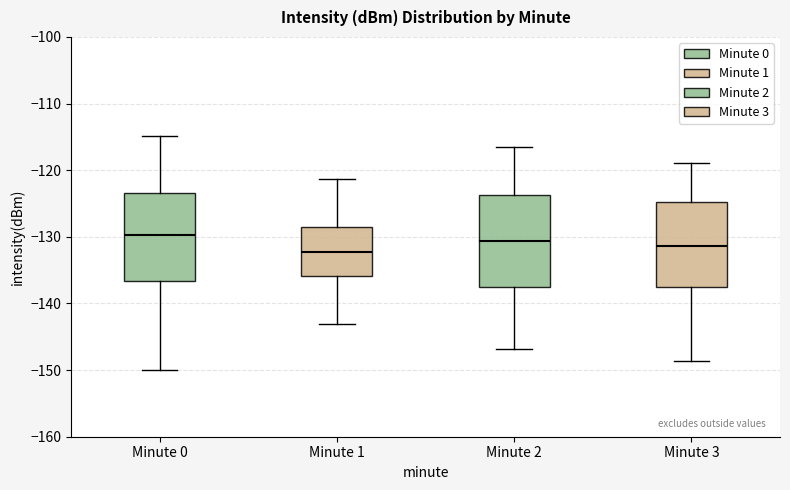

Where does the upper whisker of the box for Minute 2 end on the y-axis? The values are not printed on the chart, so give them approximately, as read against the axis.

-116